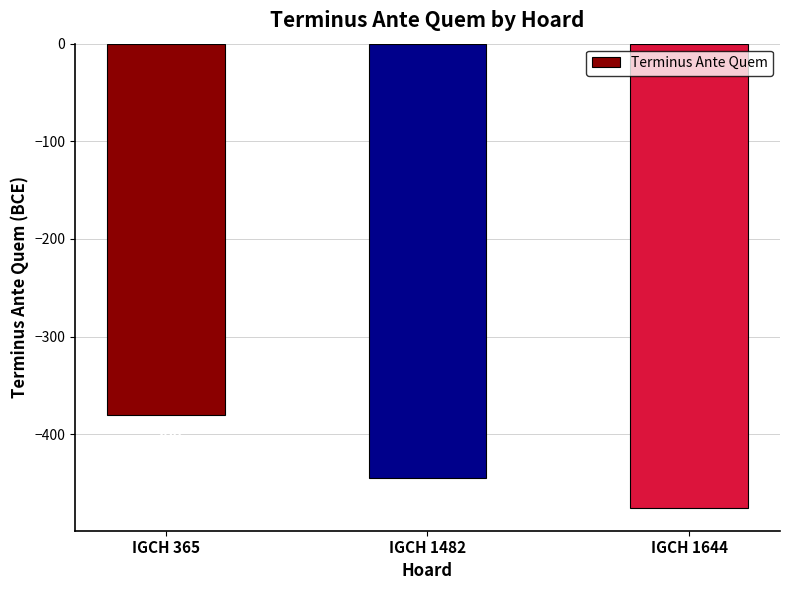

The chart shows a value of -638 at IGCH 1482. True or false?

False